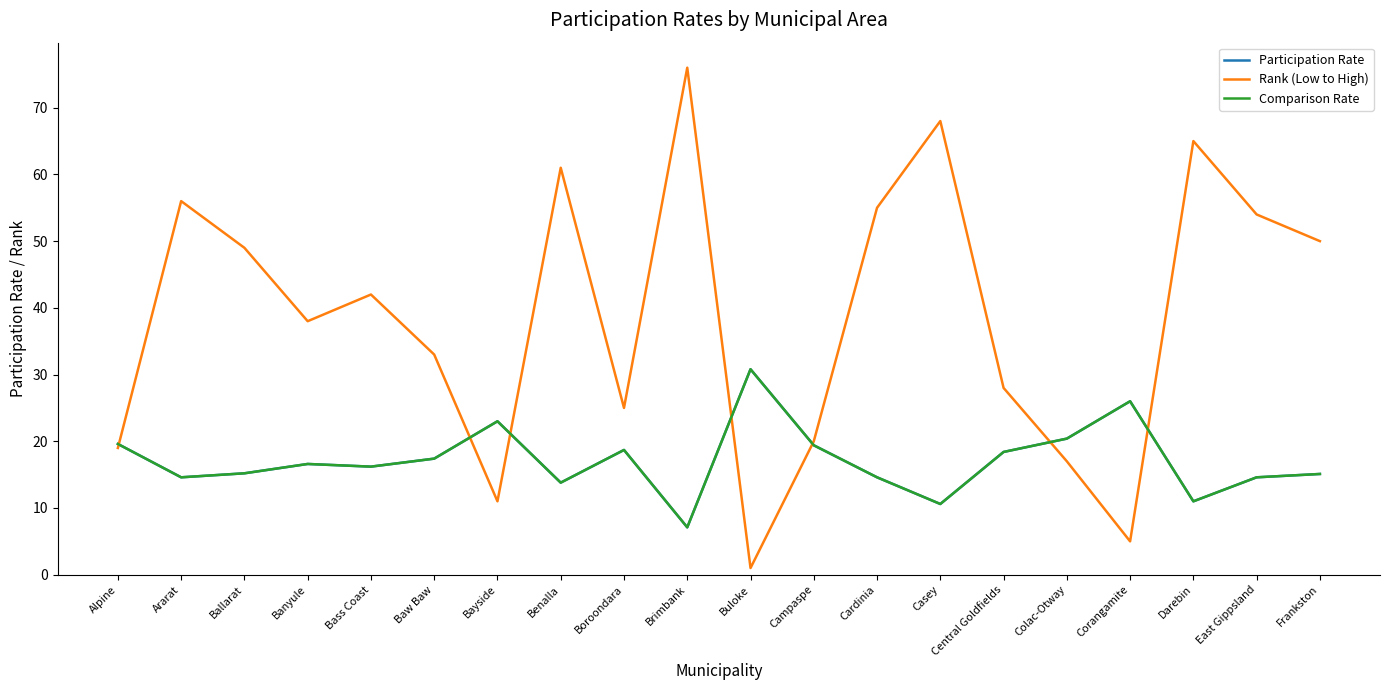

Is the value of Comparison Rate at Darebin greater than the value of Participation Rate at Ballarat?

No